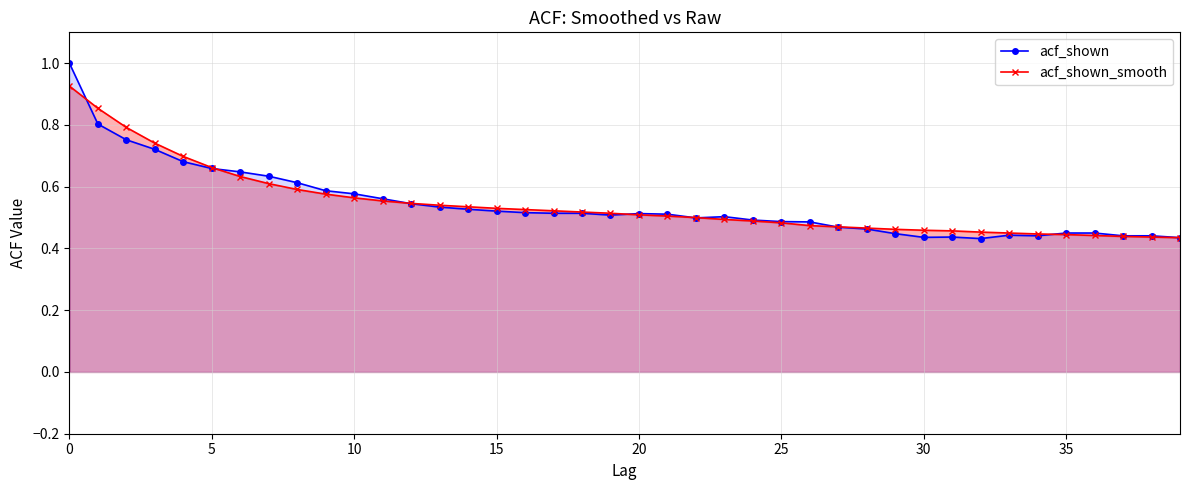

Reading left to right, list all the values displayed in this chart.

acf_shown: 1.0	0.8	0.8	0.7	0.7	0.7	0.6	0.6	0.6	0.6	0.6	0.6	0.5	0.5	0.5	0.5	0.5	0.5	0.5	0.5	0.5	0.5	0.5	0.5	0.5	0.5	0.5	0.5	0.5	0.4	0.4	0.4	0.4	0.4	0.4	0.5	0.5	0.4	0.4	0.4
acf_shown_smooth: 0.9	0.9	0.8	0.7	0.7	0.7	0.6	0.6	0.6	0.6	0.6	0.6	0.5	0.5	0.5	0.5	0.5	0.5	0.5	0.5	0.5	0.5	0.5	0.5	0.5	0.5	0.5	0.5	0.5	0.5	0.5	0.5	0.5	0.5	0.4	0.4	0.4	0.4	0.4	0.4